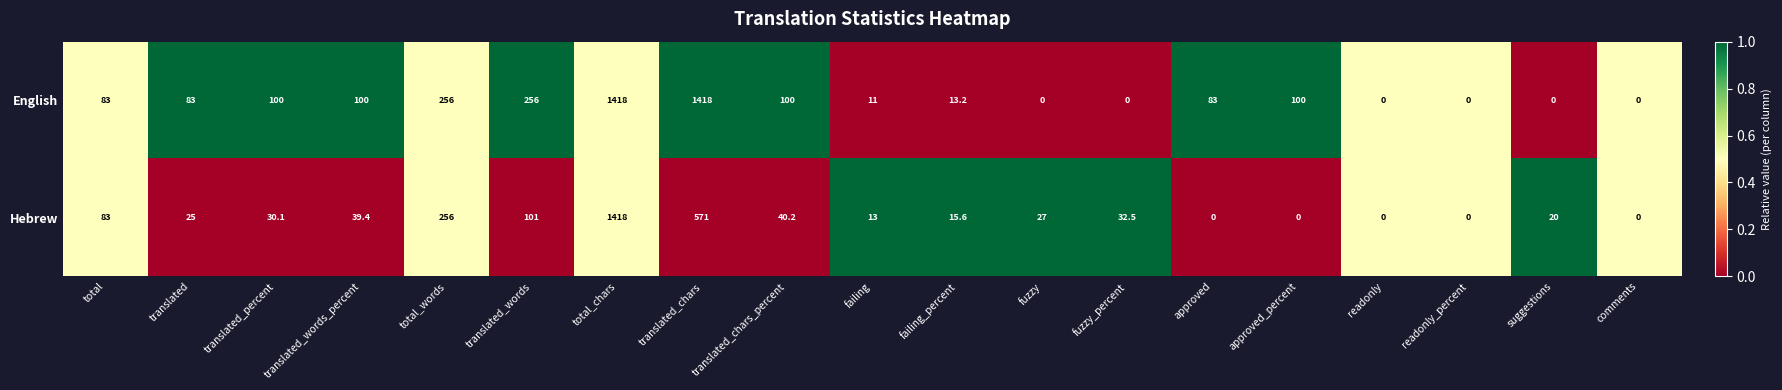

The value of Hebrew at translated_words is 101.0. True or false?

True